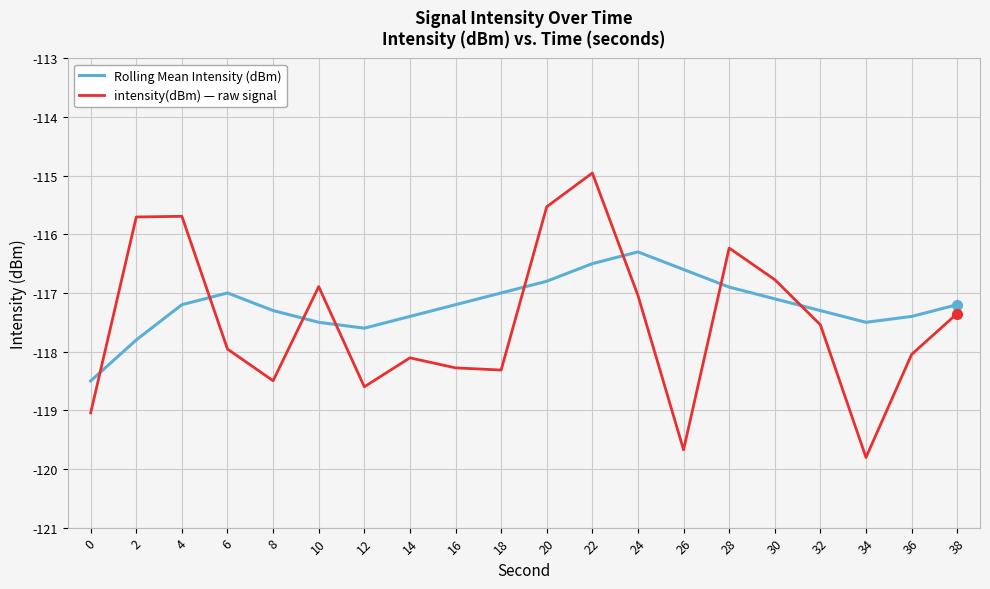

What is the approximate value of intensity(dBm) — raw signal at 10?

-116.9